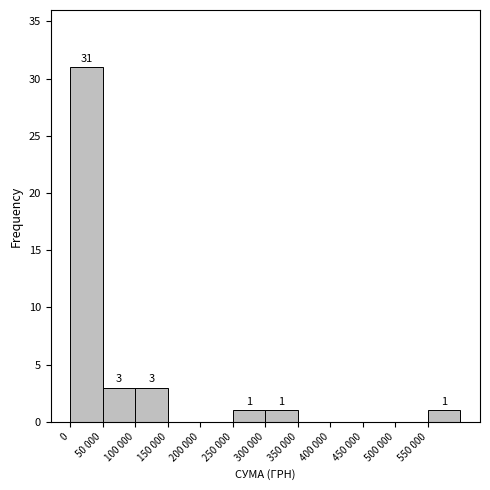

Reading left to right, transcribe all the data shown in this chart.

0=31	50 000=3	100 000=3	150 000=0	200 000=0	250 000=1	300 000=1	350 000=0	400 000=0	450 000=0	500 000=0	550 000=1